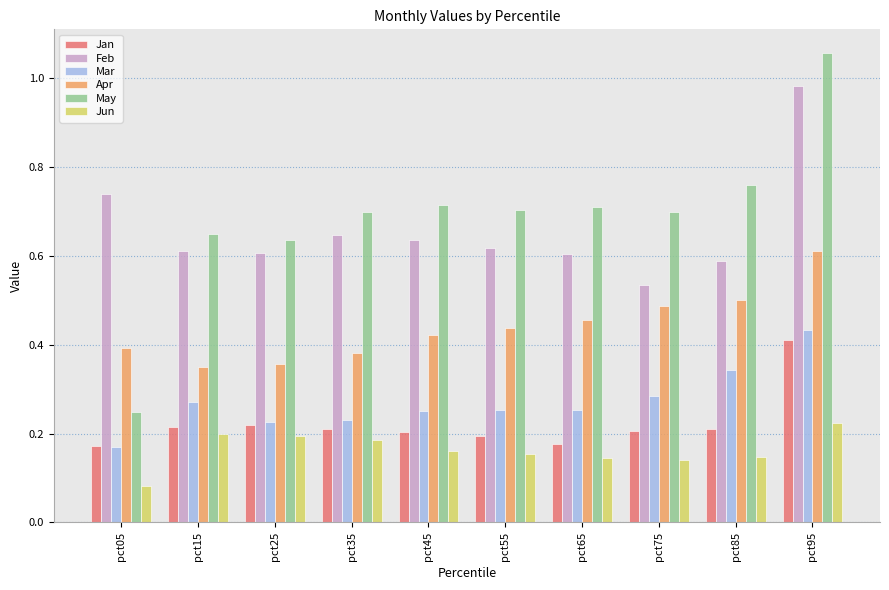

What is the sum of the May values at pct45 and pct75?

1.4